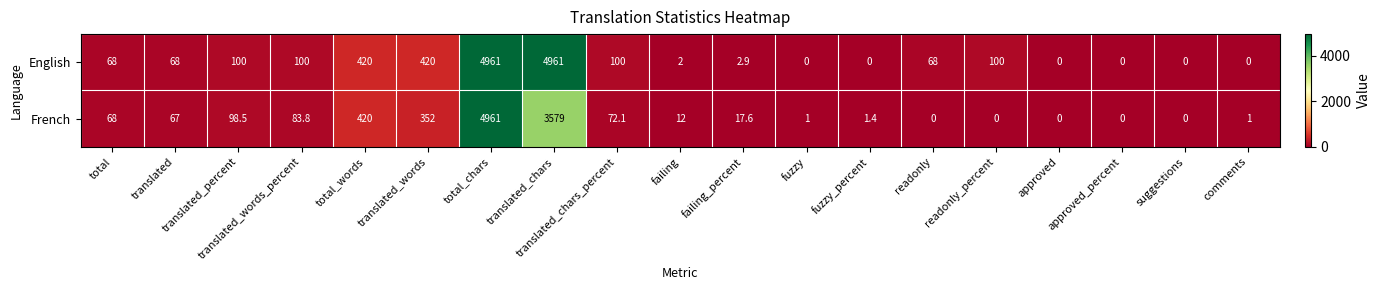

True or false: French has a value of 132.7 at translated_words_percent.

False